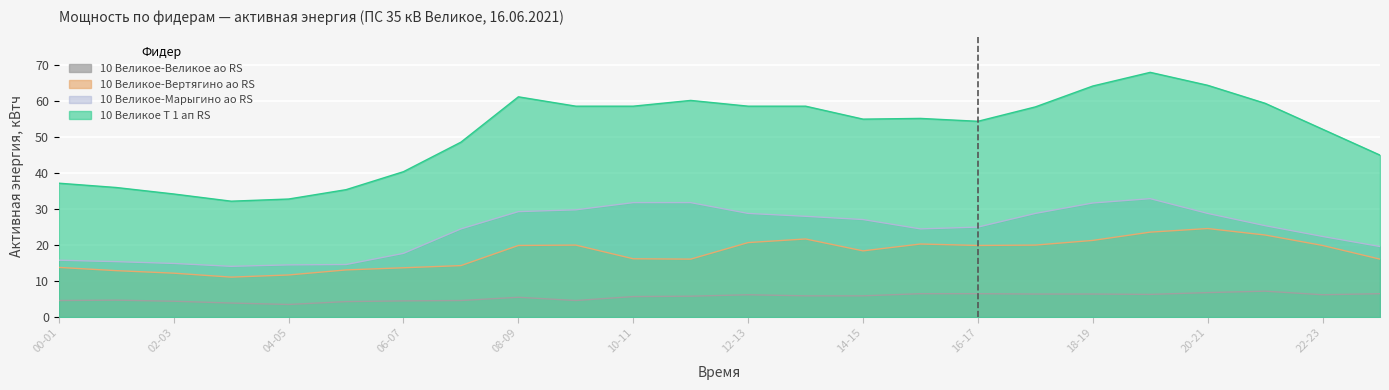

What is the label of the 18th point from the right?

06-07